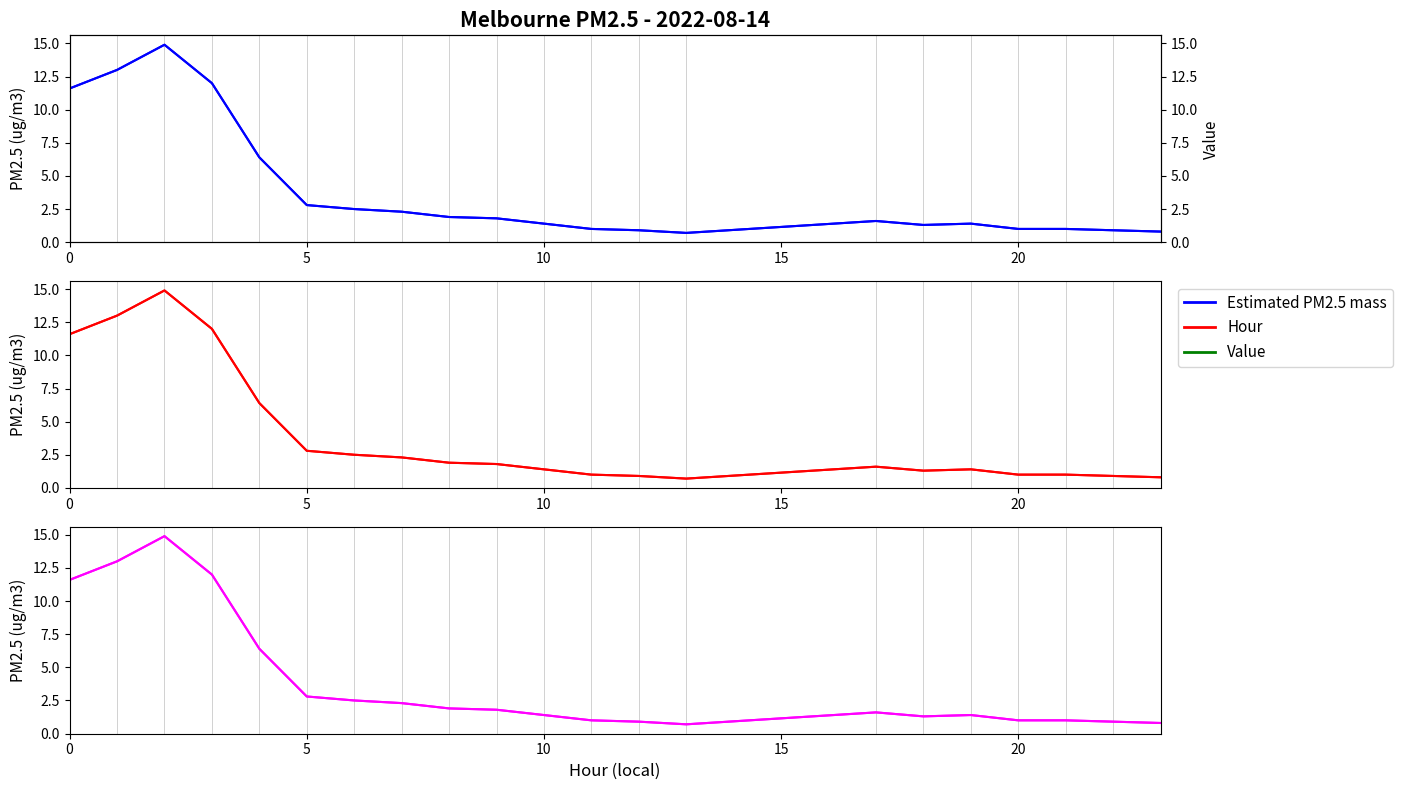

How many values are below 1?

4